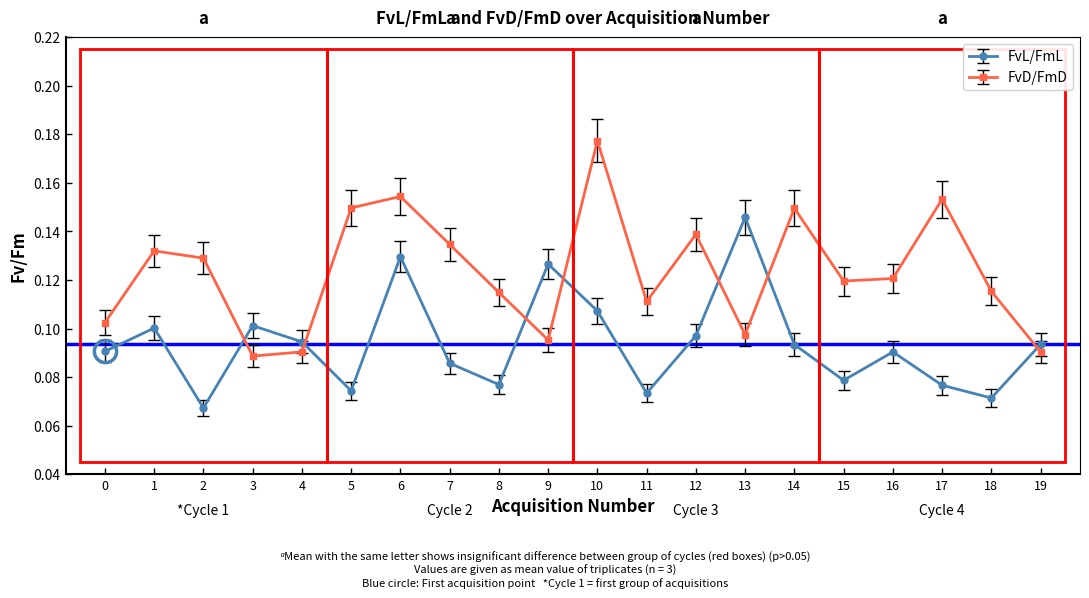

Which series changed the most between 7 and 18?

FvD/FmD